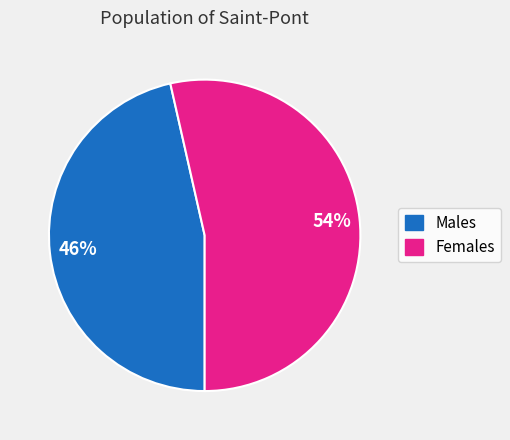

Is there a majority slice in this chart?

Yes